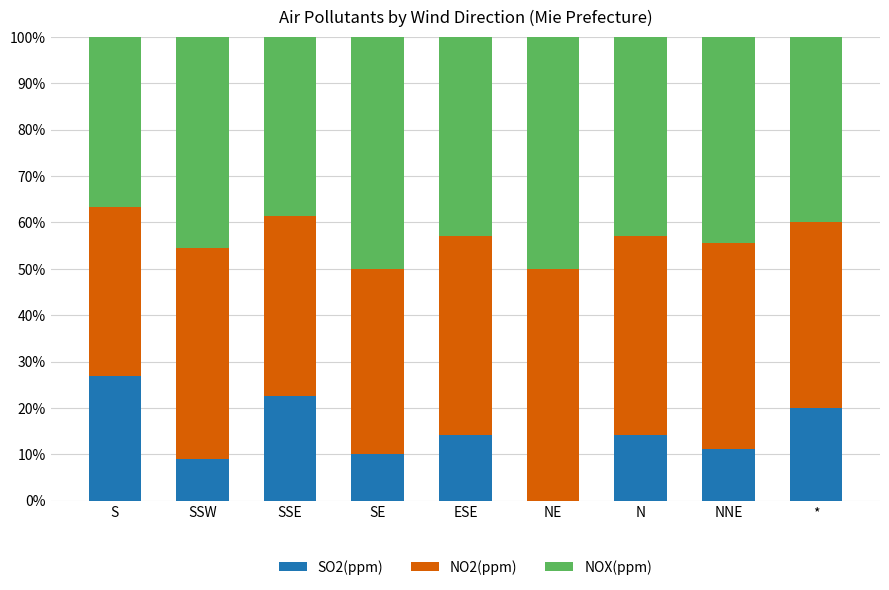

What is the total value across all series at SE?

100.0